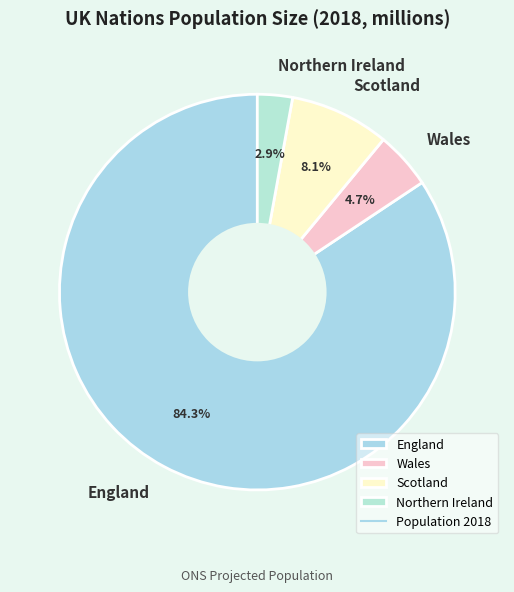

What is the ratio of the value at Wales to the value at Scotland?

0.6